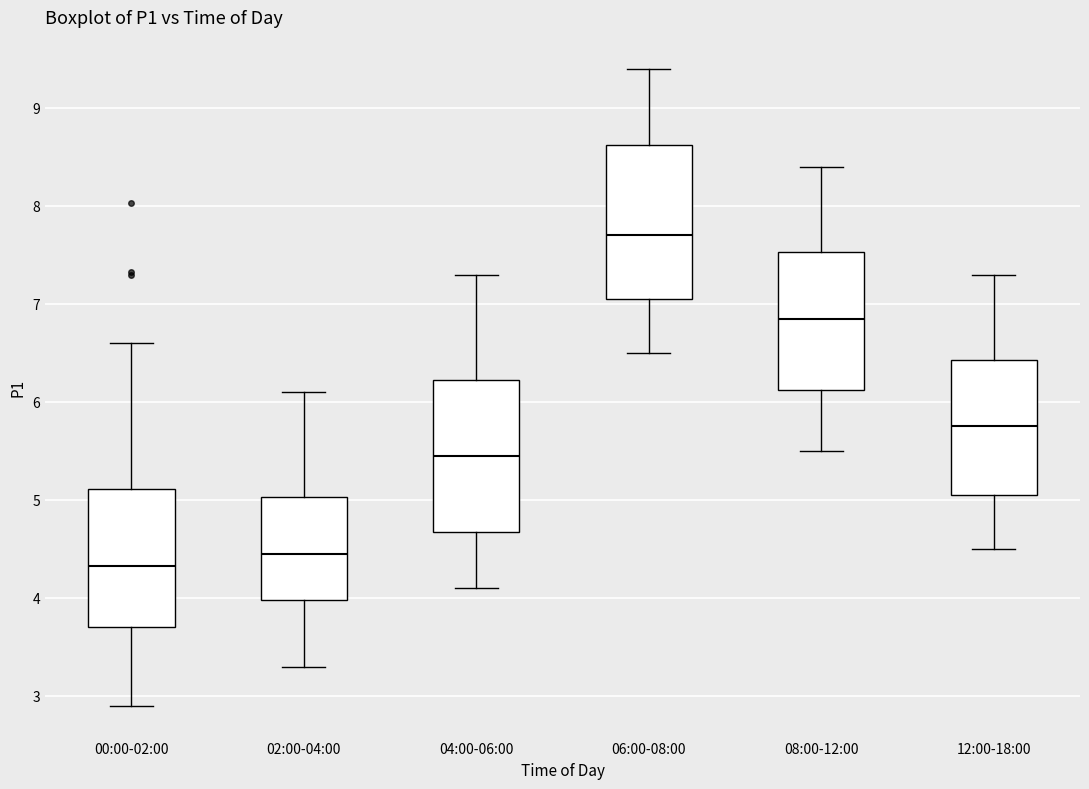

Which box's median line is the highest?

06:00-08:00